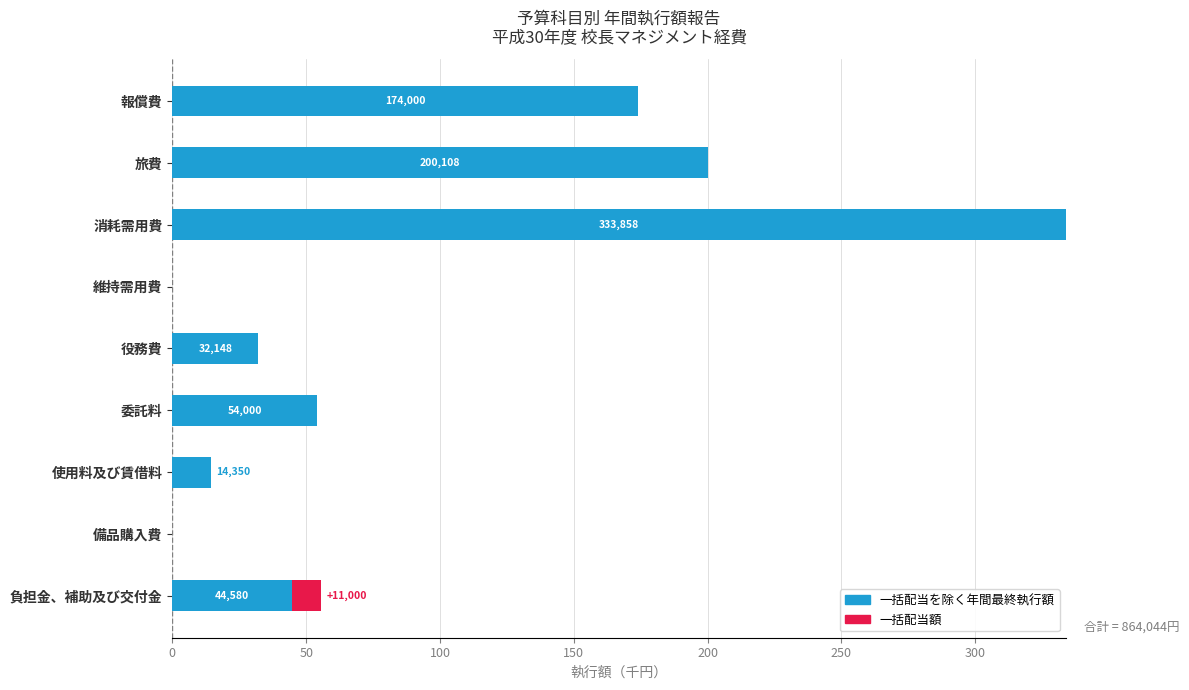

At which label is 一括配当を除く年間最終執行額 closest to 166?

報償費